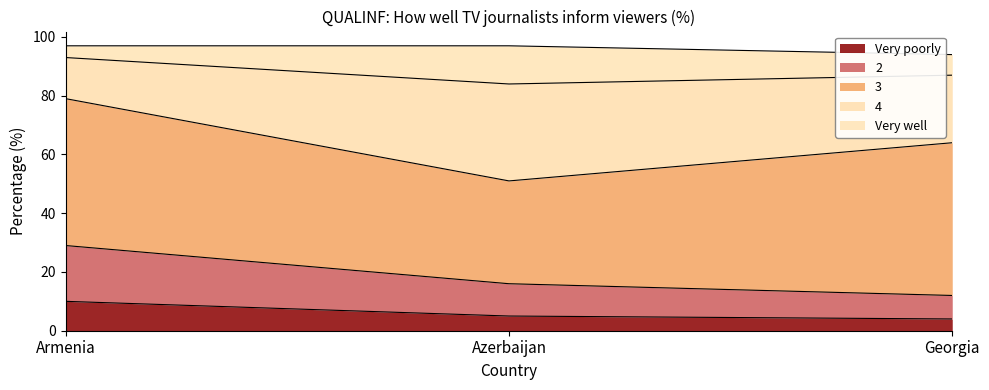

True or false: Very poorly has a value of 5 at Azerbaijan.

True